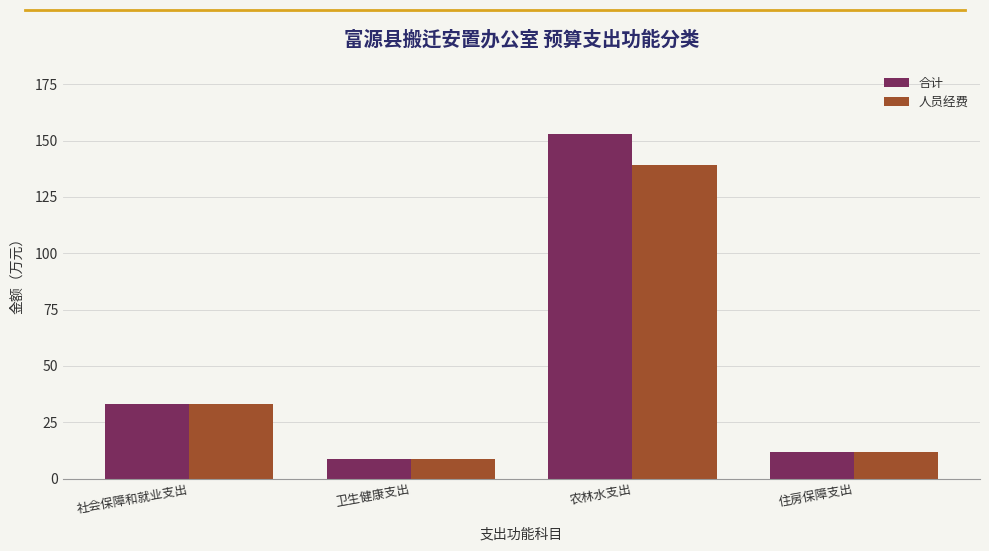

At which category is the sum across all series the highest?

农林水支出